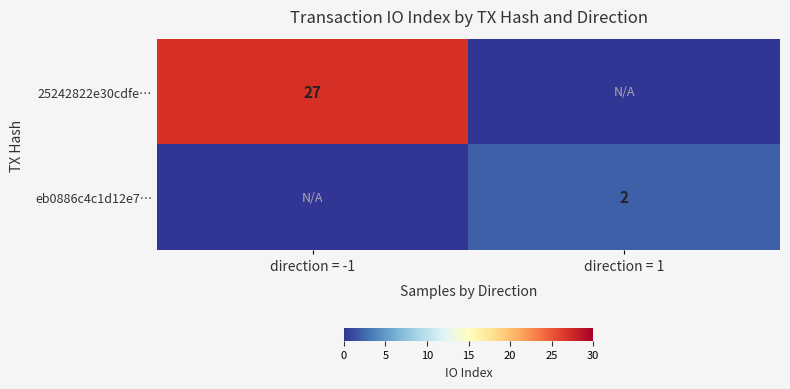

The 25242822e30cdfe… series shows 12 at direction = -1. True or false?

False